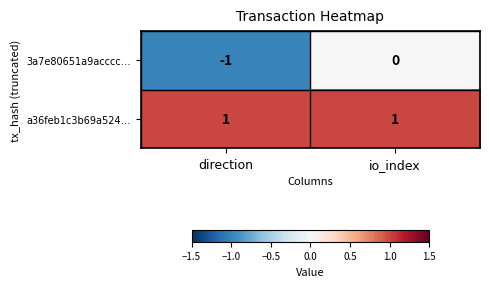

Which series has the largest range (max minus min)?

3a7e80651a9acccc…